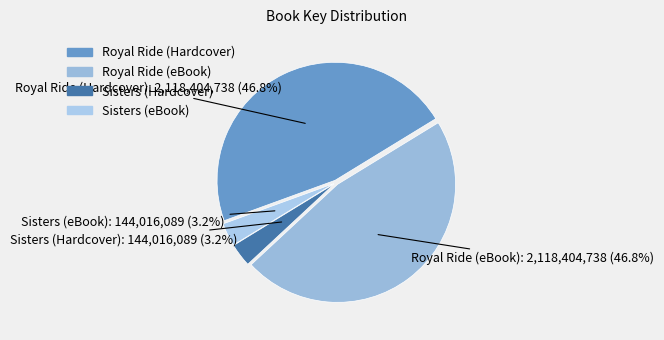

Is Sisters (eBook) the majority of the pie?

No